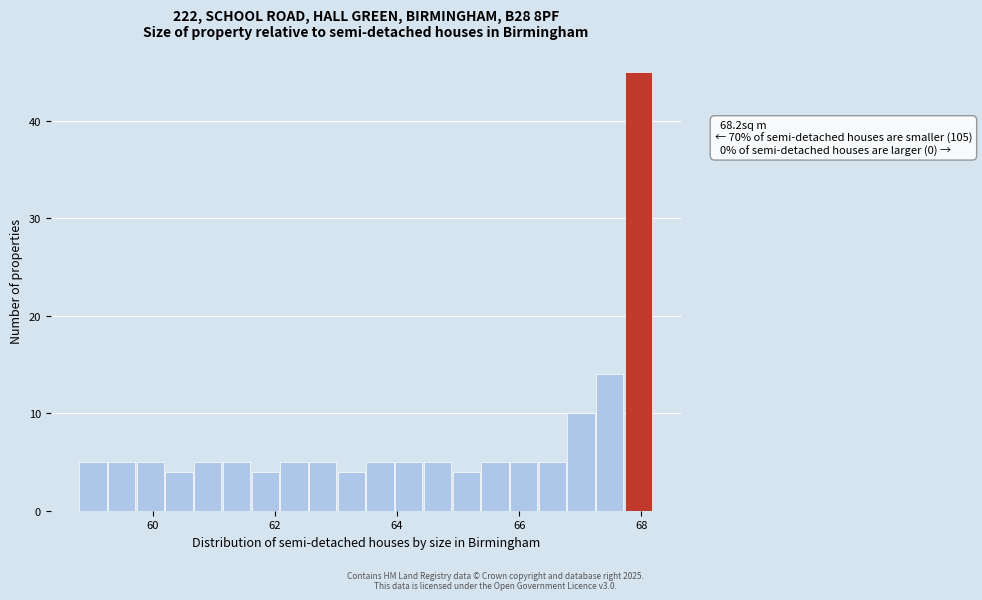

Around what value on the x-axis is the tallest bar? Give the approximate position of its centre, as read against the axis.

68.0